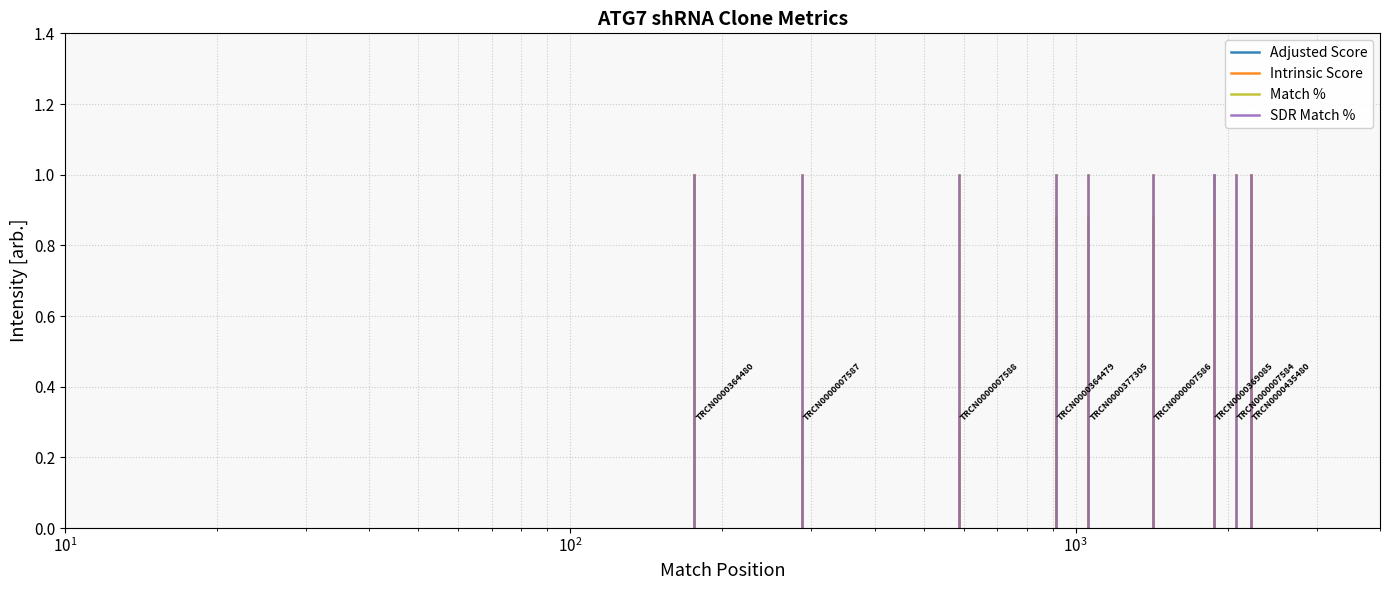

Rank the series at $\mathdefault{10^{1}}$ from lowest to highest value.

Intrinsic Score, Adjusted Score, Match %, SDR Match %